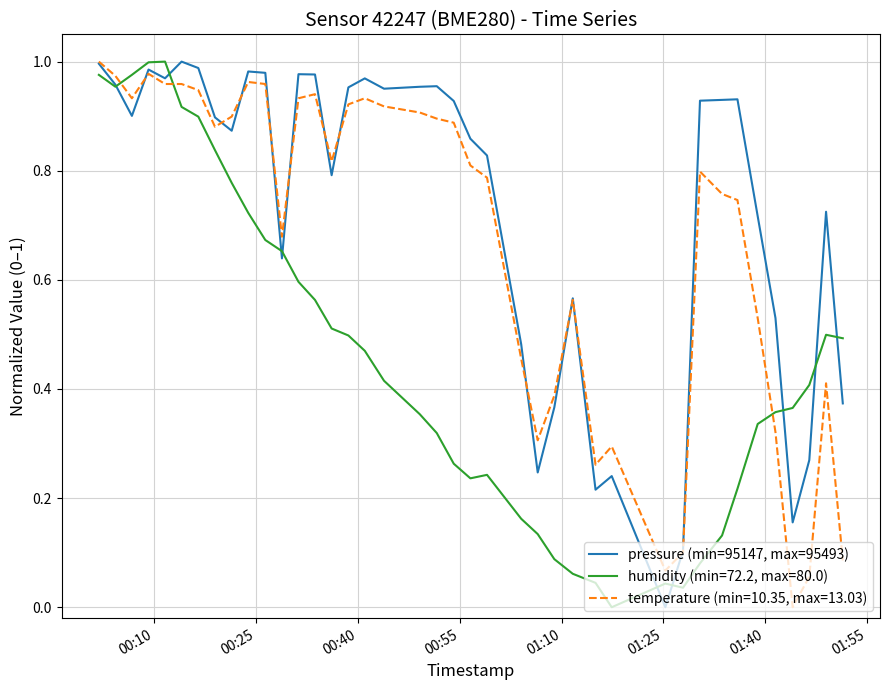

Which series has the largest total across all categories?

pressure (min=95147, max=95493)